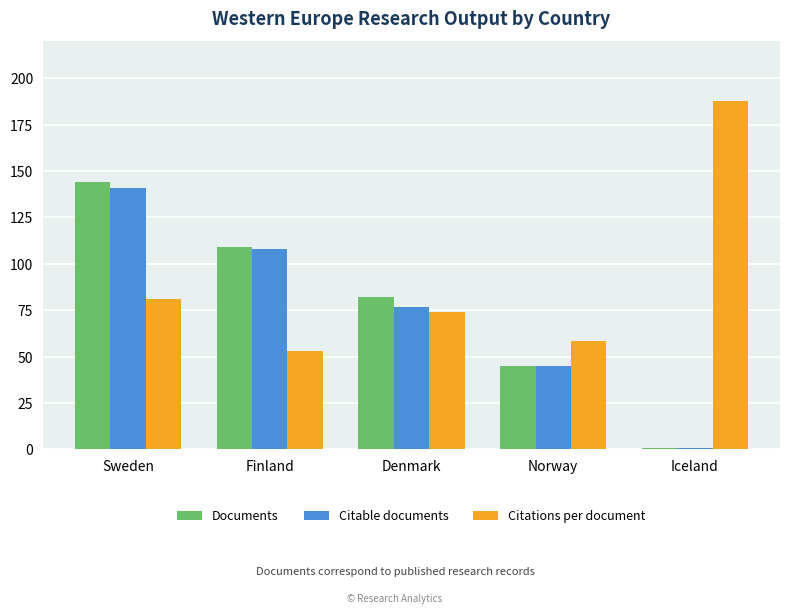

List the labels in order of Documents value, smallest first.

Iceland, Norway, Denmark, Finland, Sweden